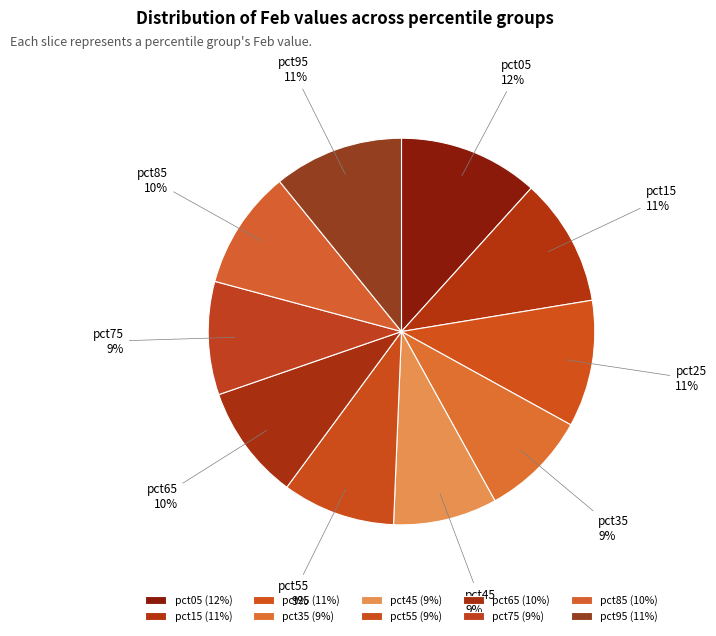

To the nearest percent, what is the average slice percentage?

10%